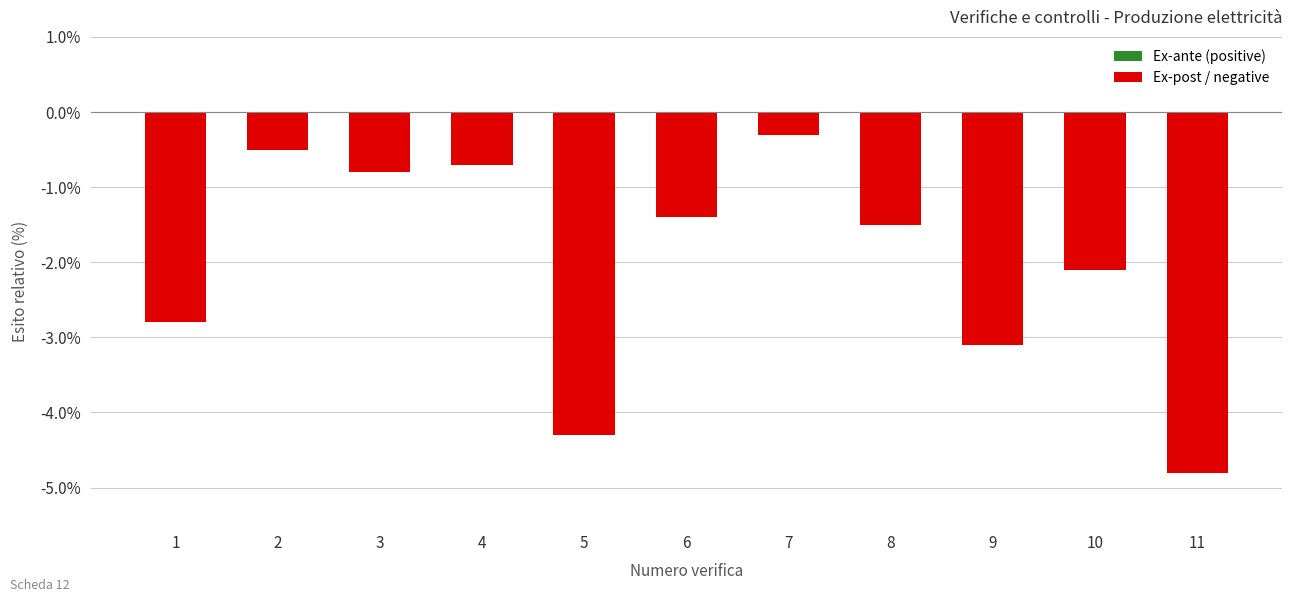

What is the change in value from 8 to 11?

-3.3